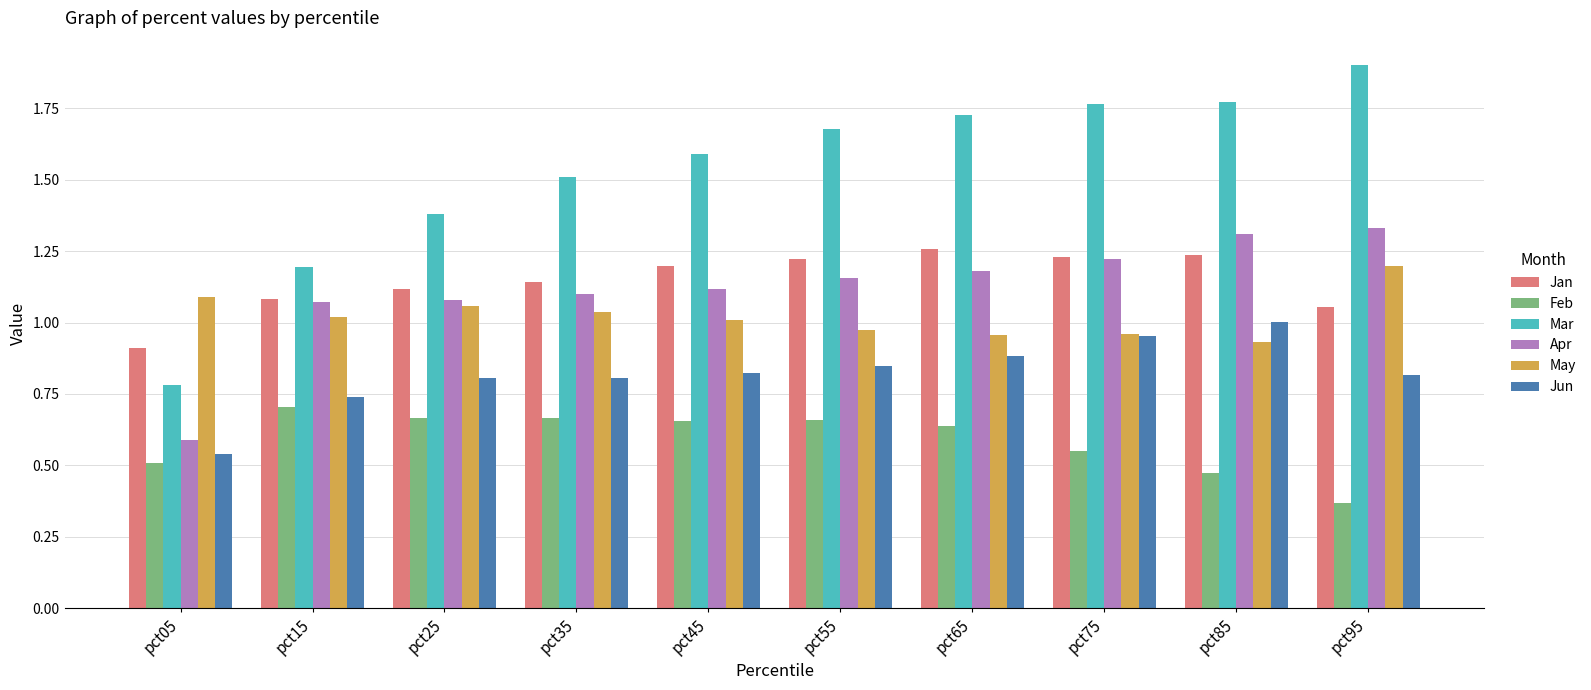

Which category has the highest value in the May series?

pct95